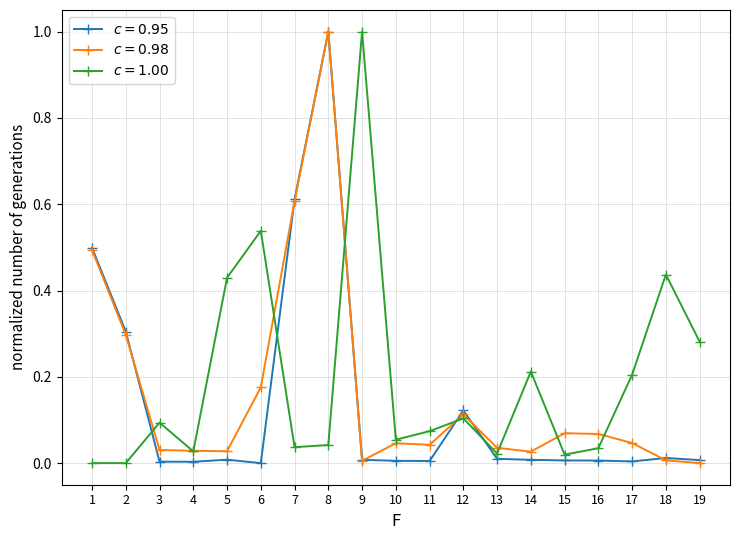

What is the greatest value displayed?

1.0